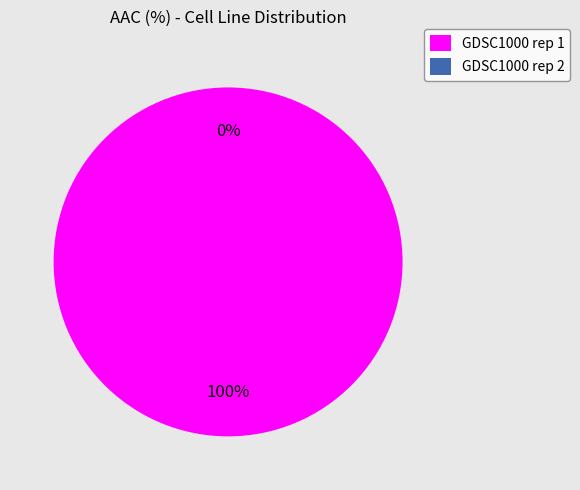

Is there any slice that represents more than half of the pie?

Yes